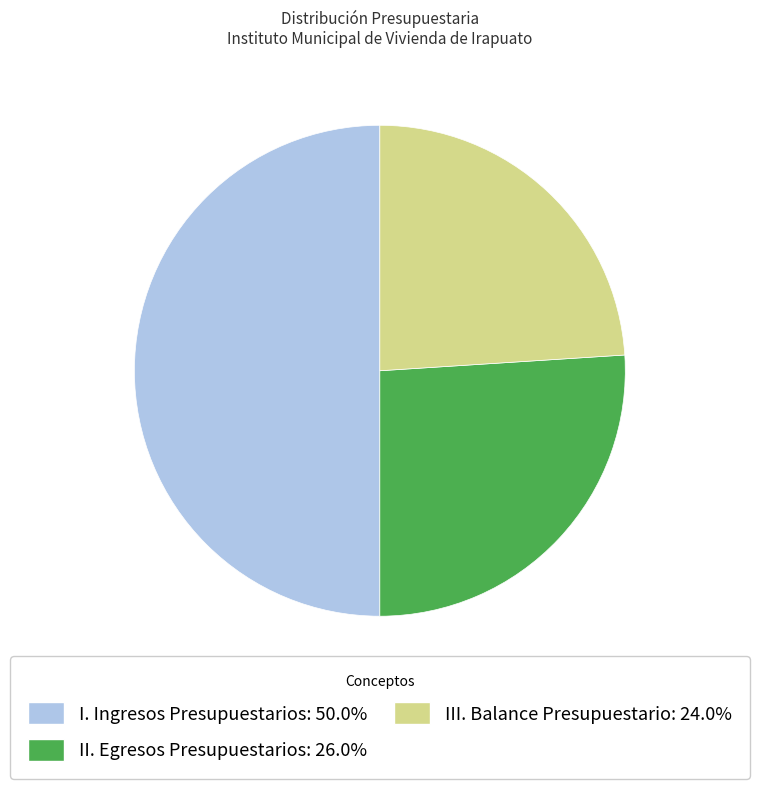

Do I. Ingresos Presupuestarios: 50.0% and III. Balance Presupuestario: 24.0% together represent more than half of the pie?

Yes